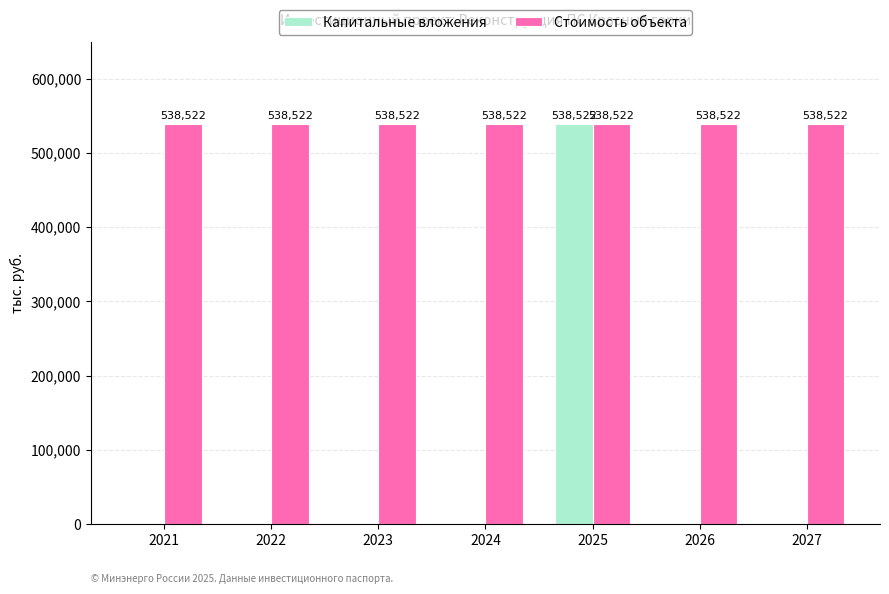

Read the Стоимость объекта value at 2026.

538522